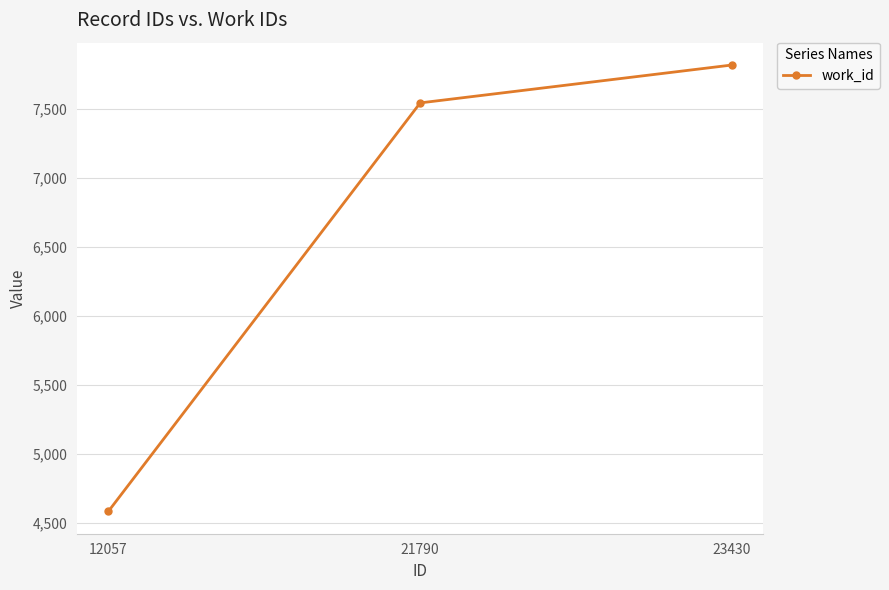

The chart shows a value of 11855 at 21790. True or false?

False